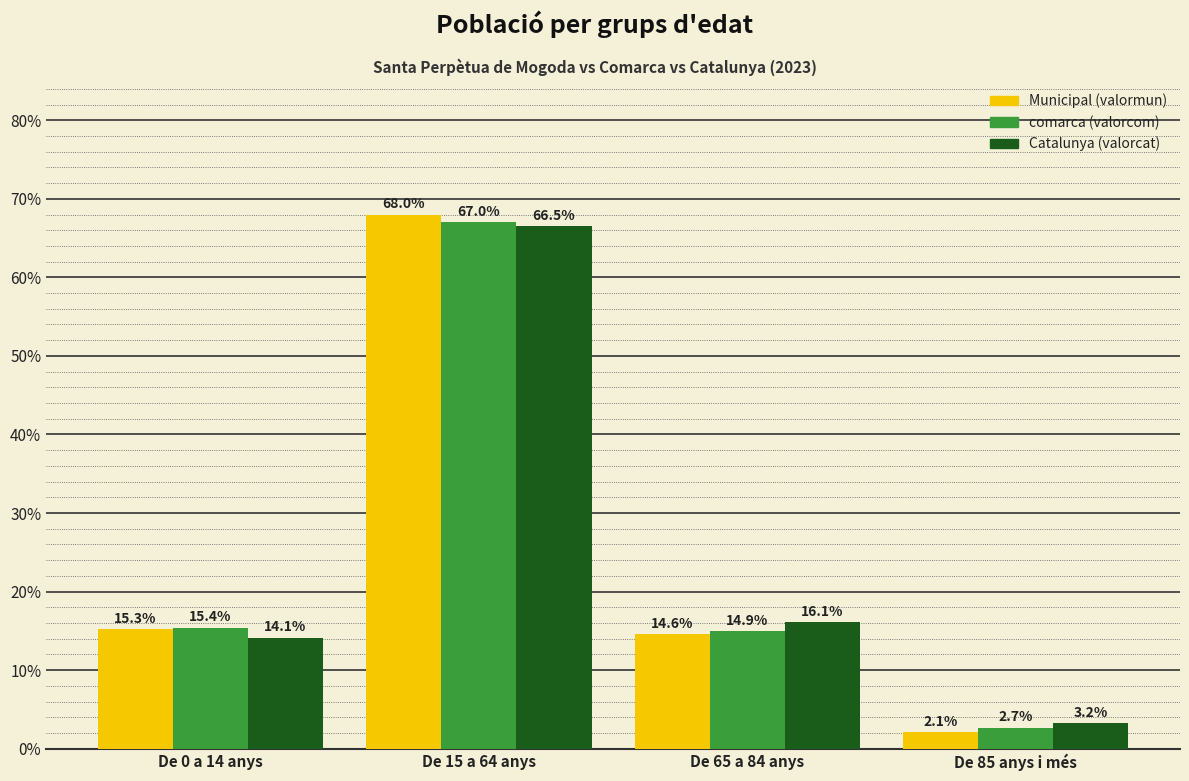

The Catalunya (valorcat) series shows 21.4 at De 65 a 84 anys. True or false?

False